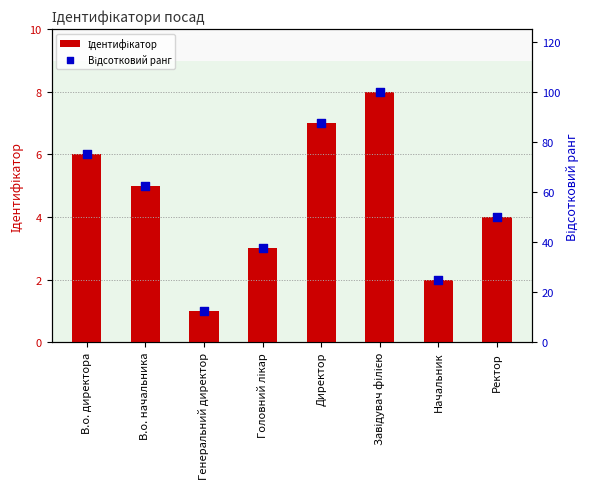

Which series reaches the maximum Y coordinate?

Відсотковий ранг